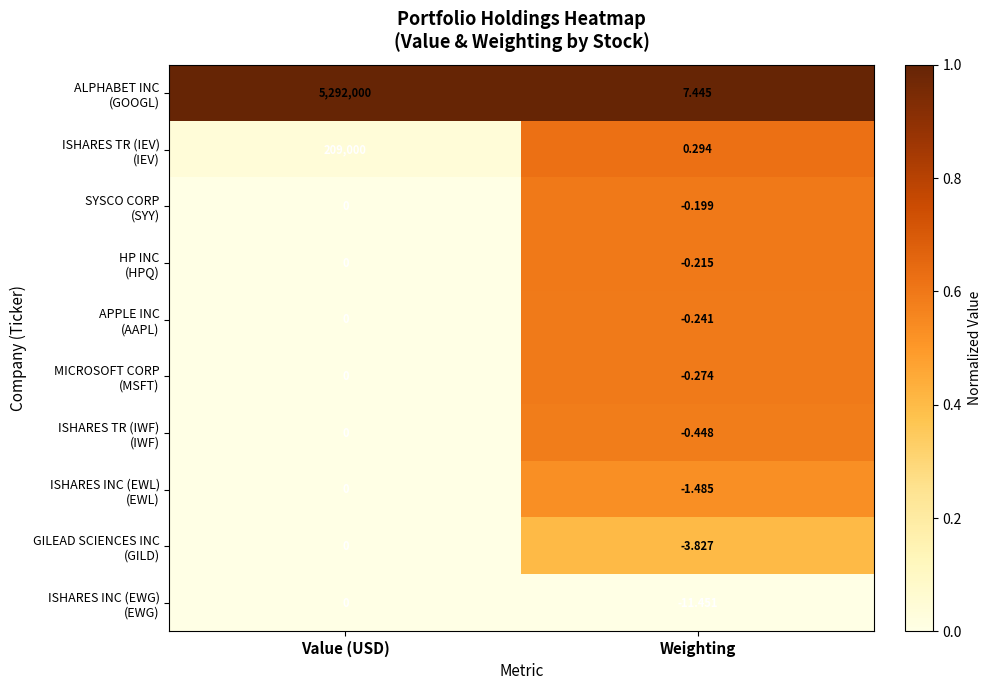

Which label corresponds to the smallest value in the chart?

Weighting